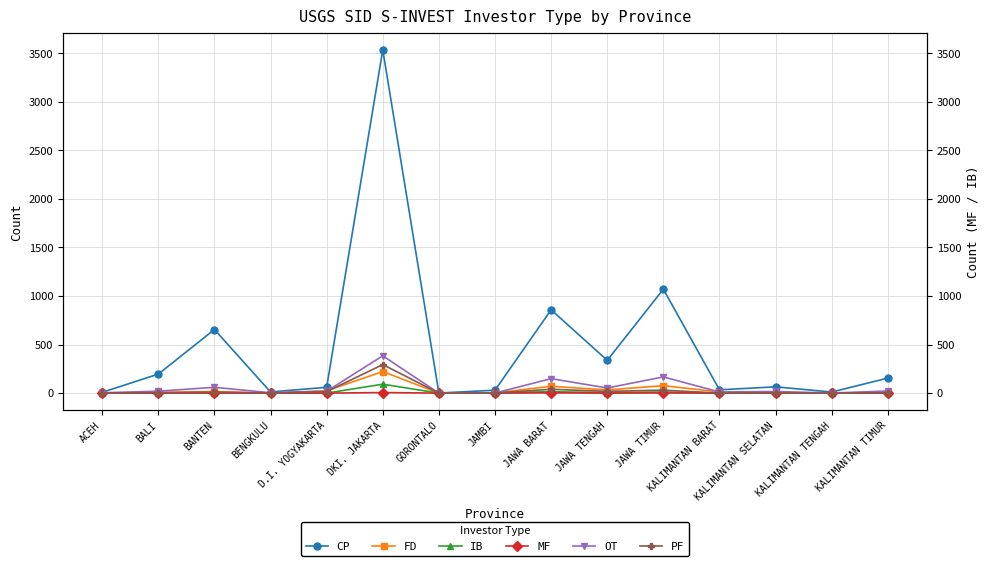

What is the spread (max minus min) of values at ACEH?

8